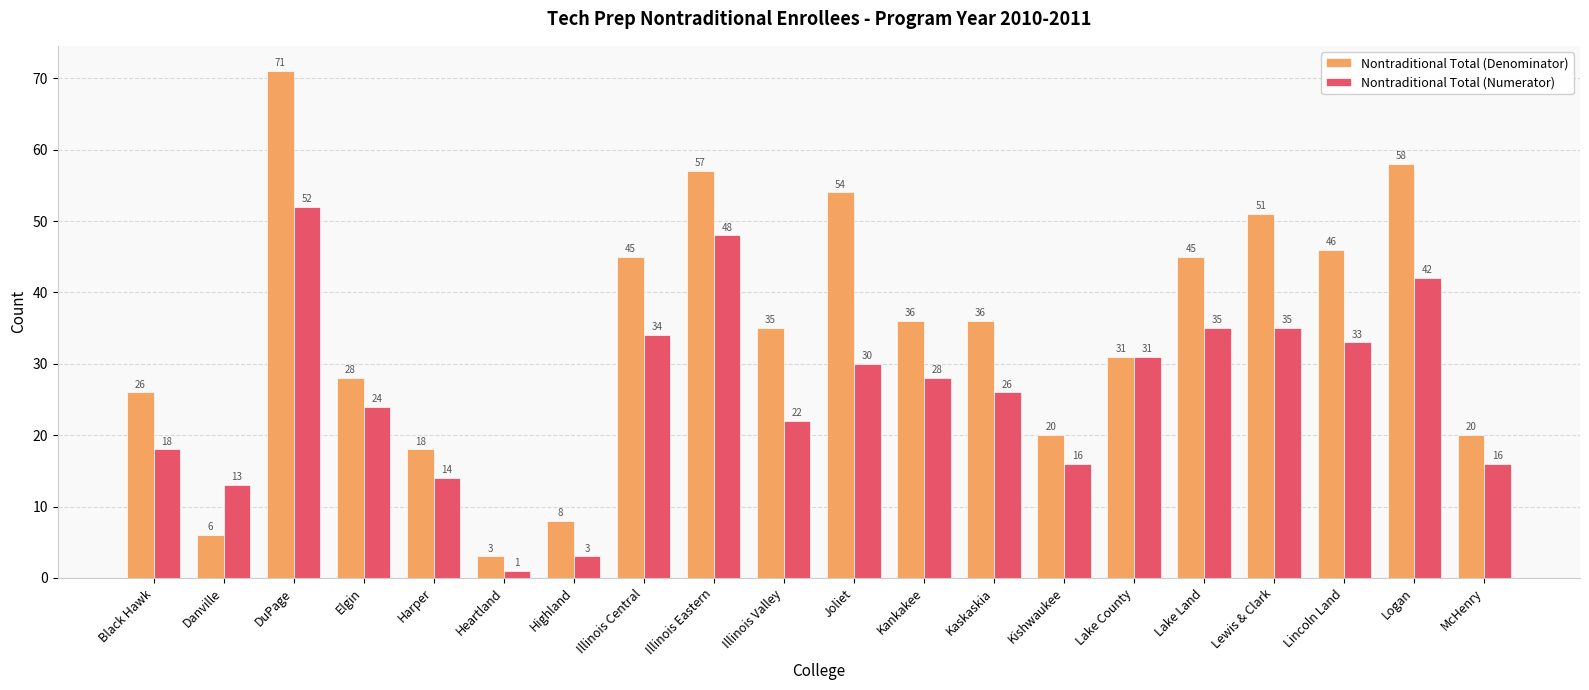

What is the difference between the maximum and minimum values in the Nontraditional Total (Denominator) series?

68